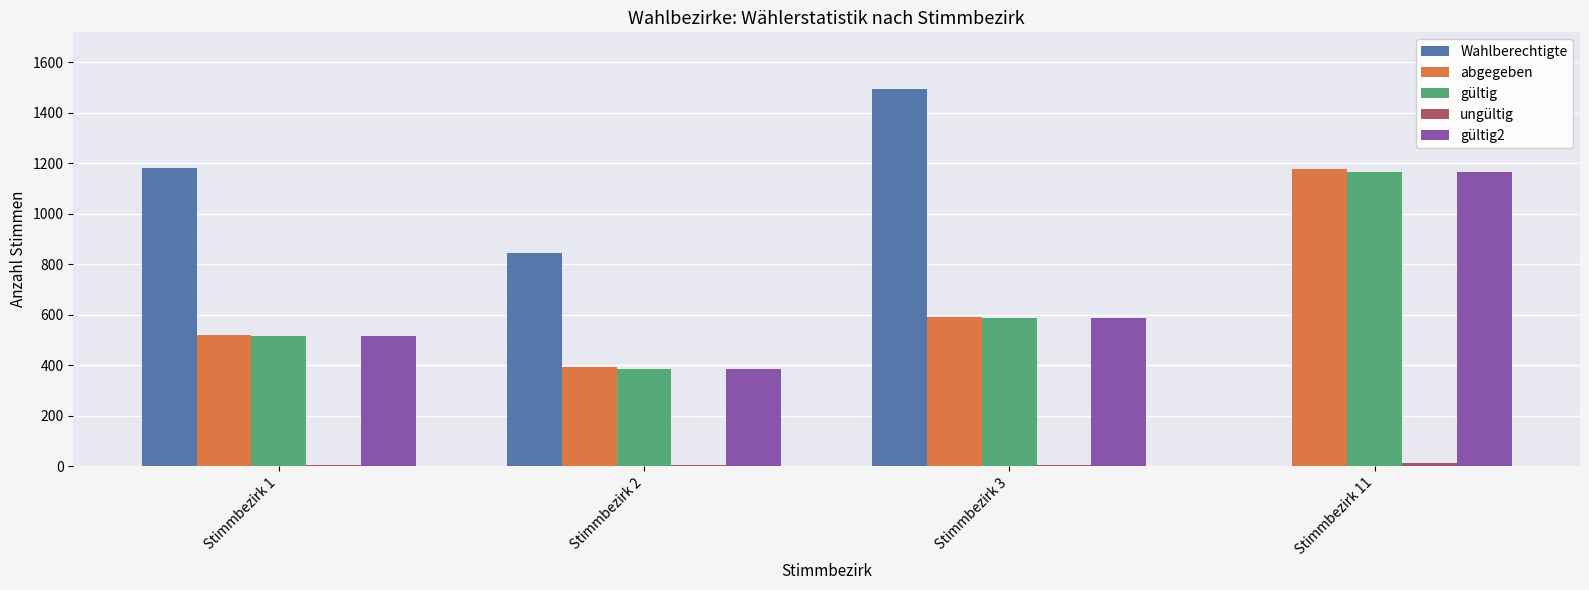

Where is Wahlberechtigte nearest to the value 747?

Stimmbezirk 2